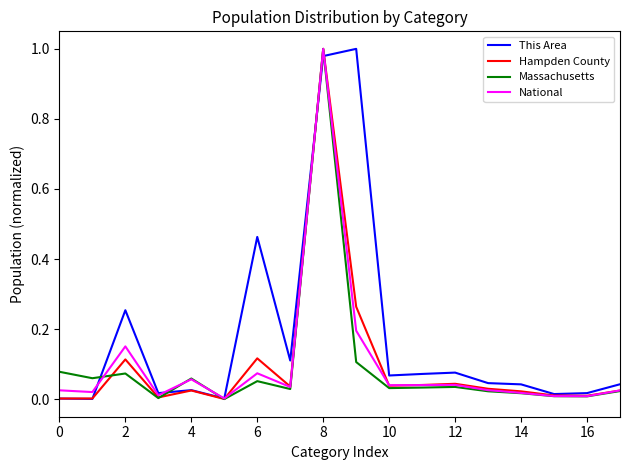

Which series has the largest total across all categories?

This Area